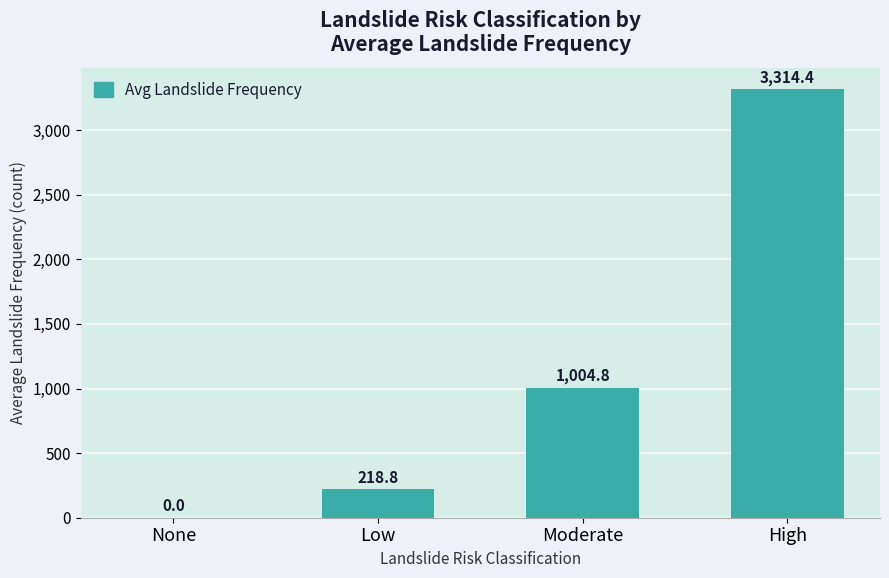

How many values are above zero?

3